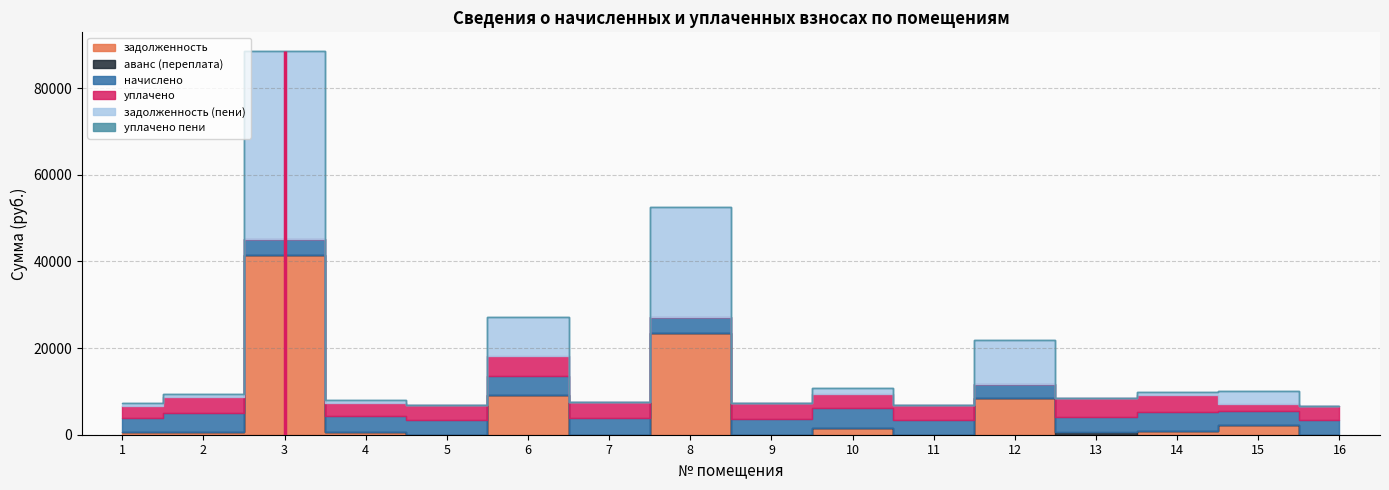

Is the value of уплачено at 12 greater than the value of аванс (переплата) at 13?

No